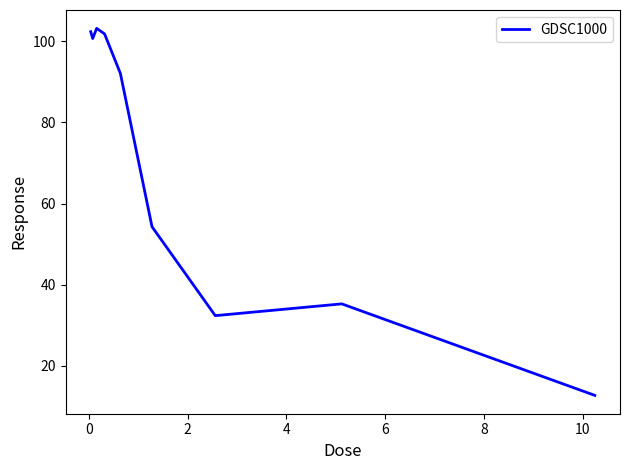

What is the difference between the maximum and minimum values?

90.5